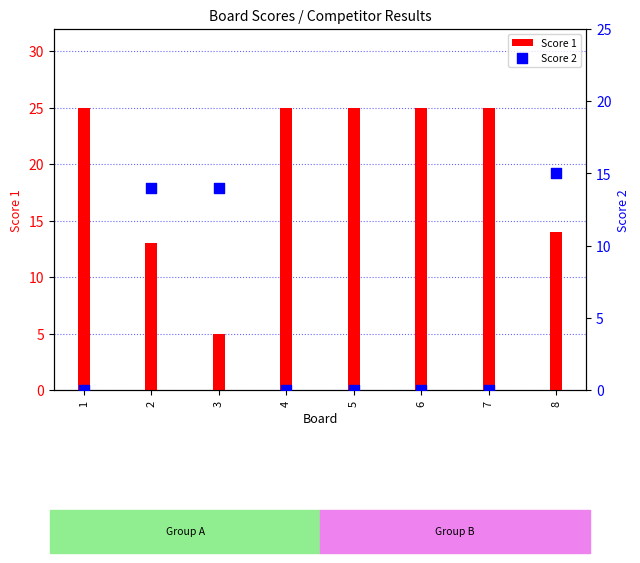

Which series reaches the maximum Y coordinate?

Score 1